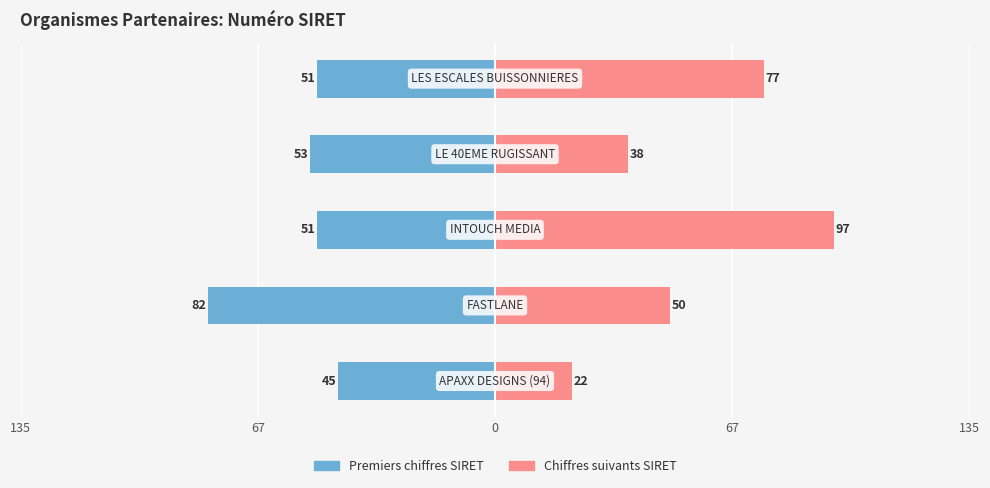

What is the difference between the maximum and minimum values in the Chiffres suivants series?

75